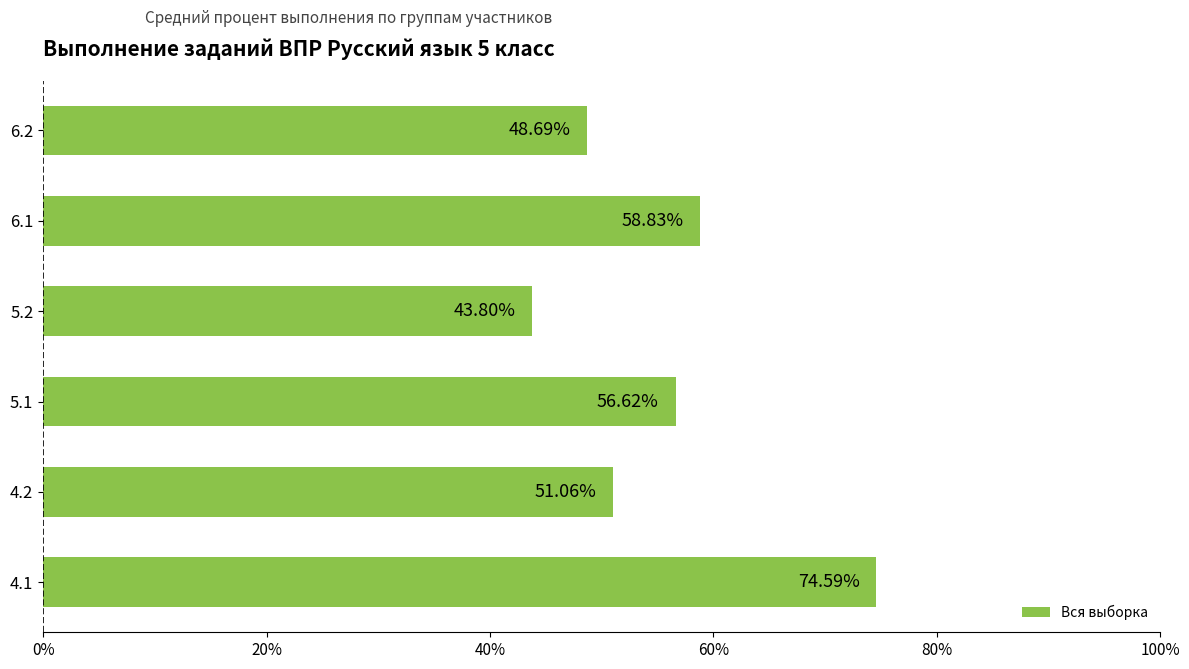

What is the greatest value displayed?

74.6